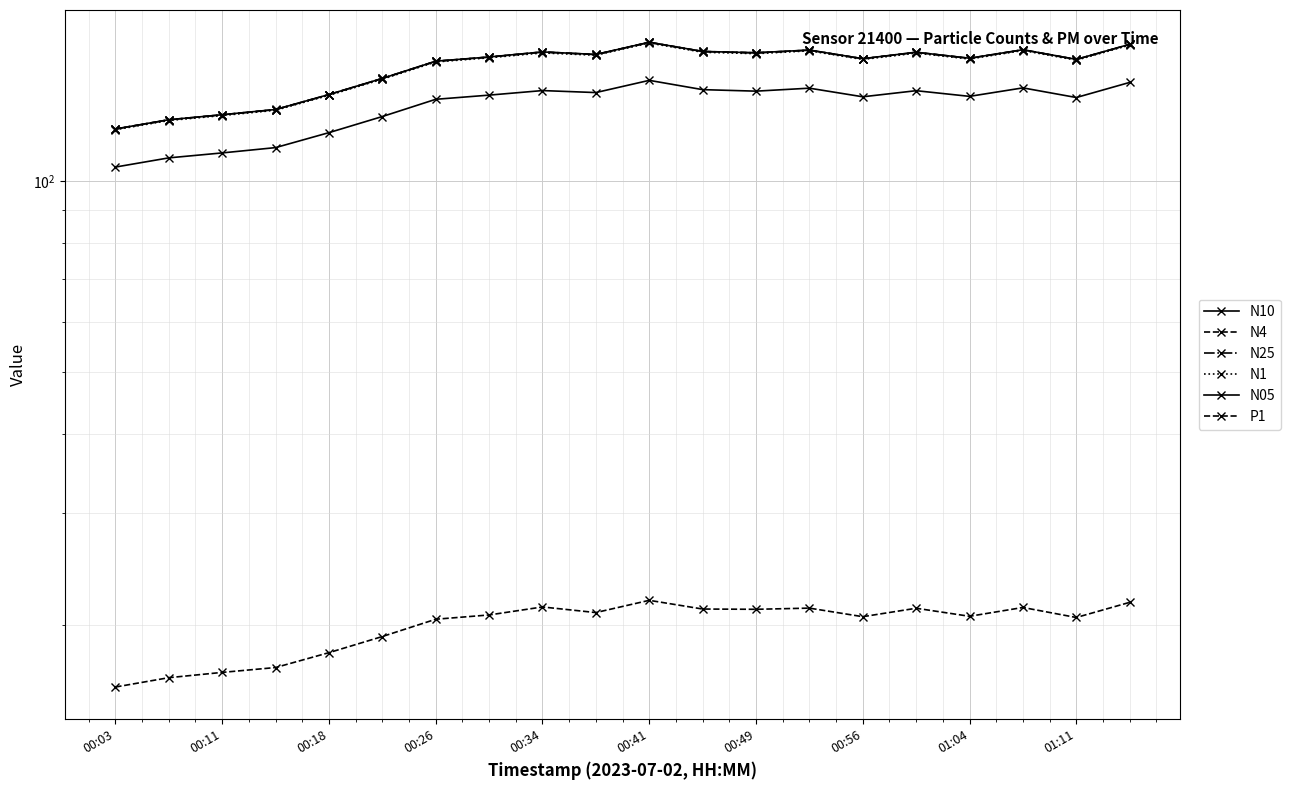

True or false: N1 has more than 2 interior local peaks.

True